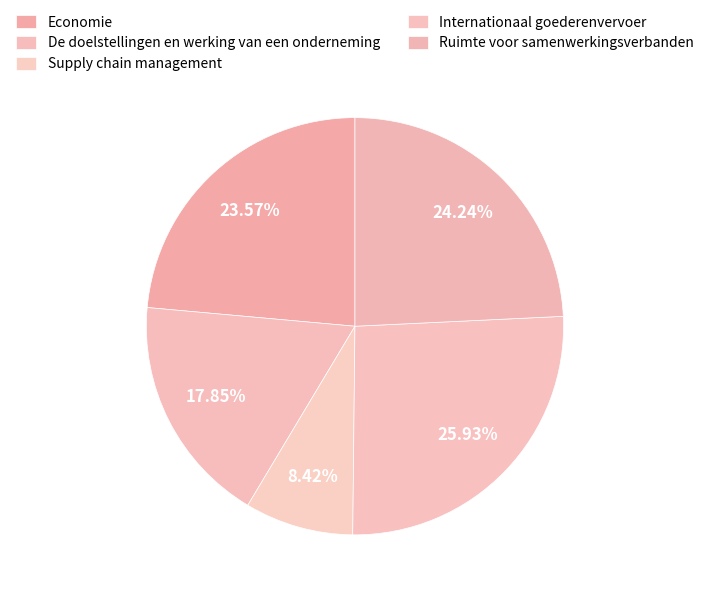

To the nearest percent, what percentage of the pie is De doelstellingen en werking van een onderneming?

18%